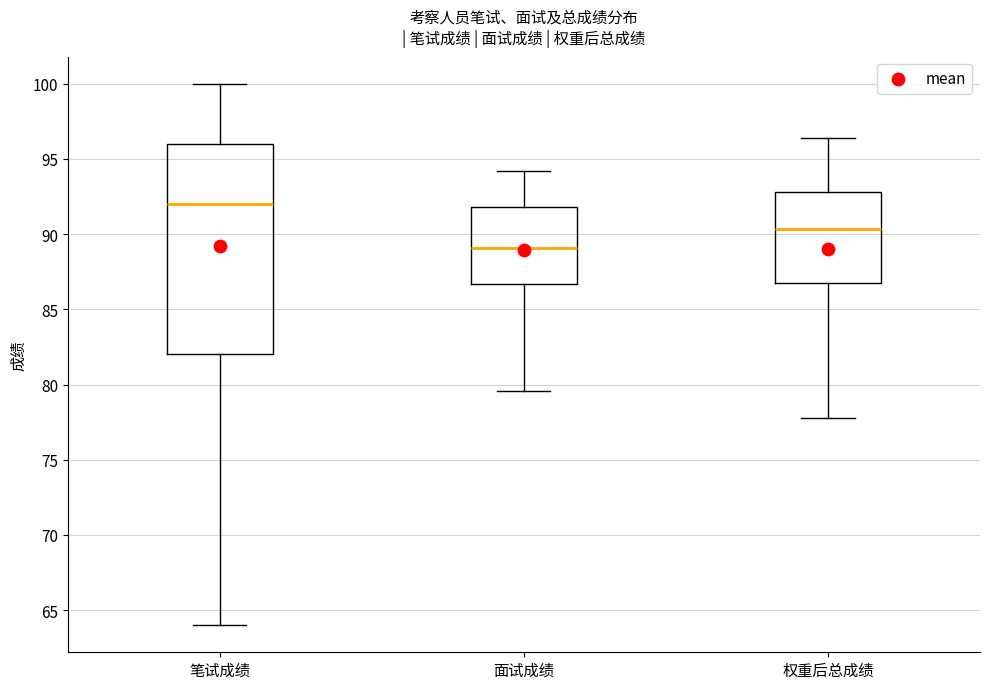

Reading left to right, transcribe this box plot: for each box, give where its median line is, the range the box spans, and where its two whiskers end, as read against the y-axis. The values are not printed on the chart, so give them approximately, as read against the axis.

笔试成绩: median 92.0, box 82.0 to 96.0, whiskers 64.0 to 100.0
面试成绩: median 89.0, box 86.5 to 92.0, whiskers 79.5 to 94.0
权重后总成绩: median 90.5, box 87.0 to 93.0, whiskers 78.0 to 96.5